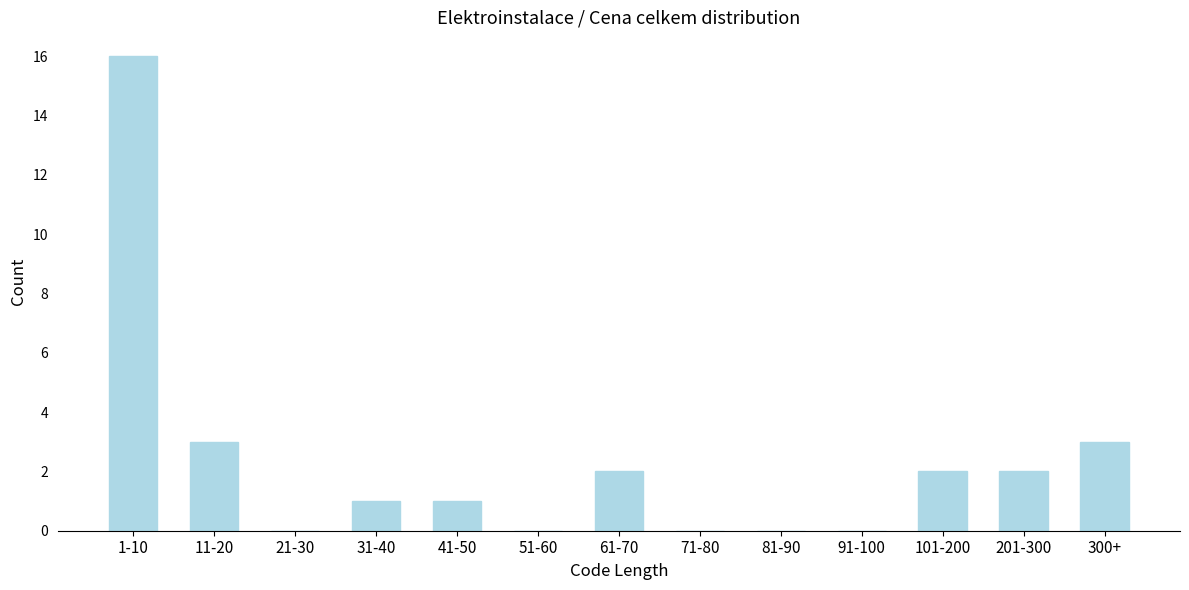

Reading left to right, extract all data points from this chart.

1-10=16	11-20=3	21-30=0	31-40=1	41-50=1	51-60=0	61-70=2	71-80=0	81-90=0	91-100=0	101-200=2	201-300=2	300+=3